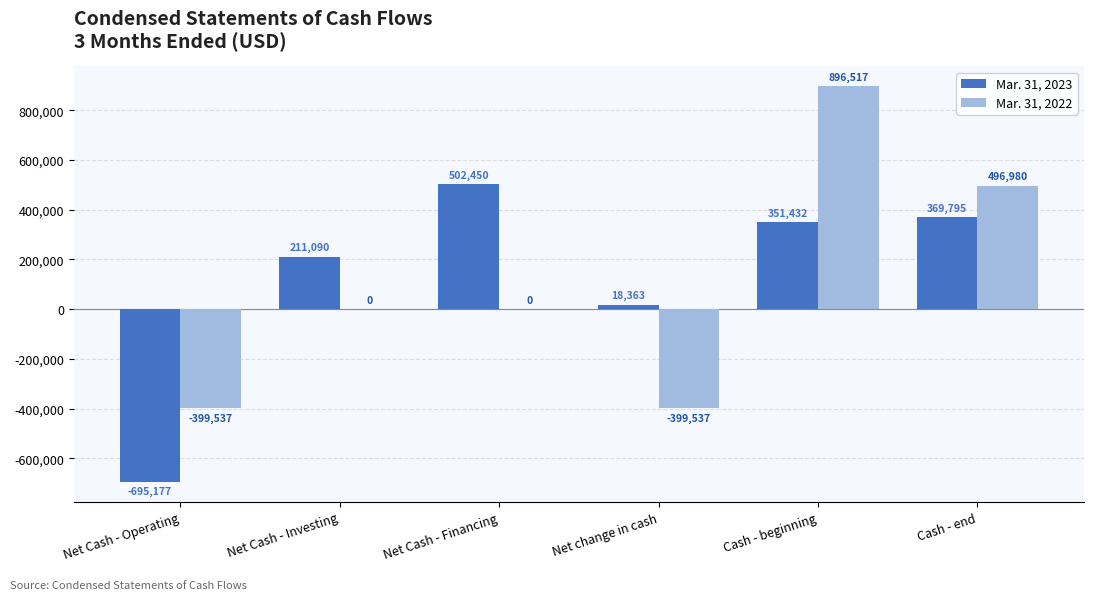

Reading right to left, list all the values displayed in this chart.

Mar. 31, 2023: Cash - end=369795	Cash - beginning=351432	Net change in cash=18363	Net Cash - Financing=502450	Net Cash - Investing=211090	Net Cash - Operating=-695177
Mar. 31, 2022: Cash - end=496980	Cash - beginning=896517	Net change in cash=-399537	Net Cash - Financing=0	Net Cash - Investing=0	Net Cash - Operating=-399537